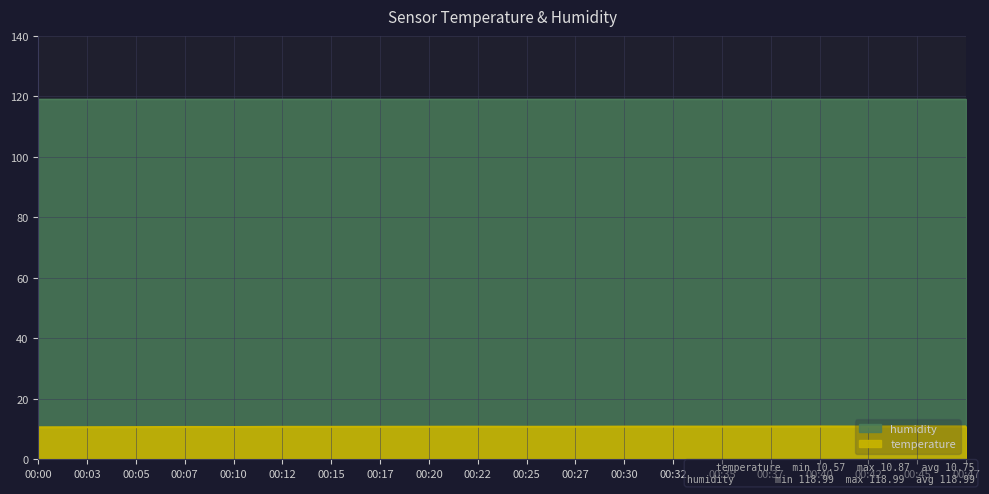

What is the minimum value shown in the chart?

10.6